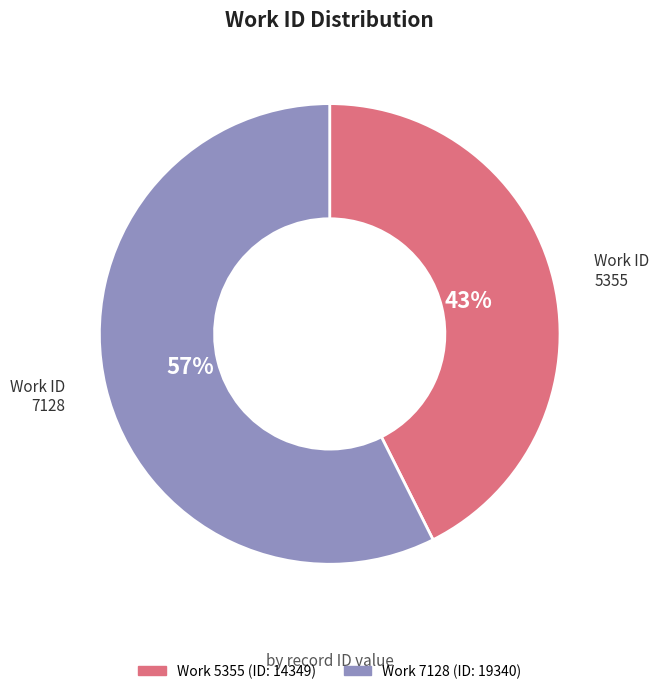

To the nearest percent, what is the average slice percentage?

50%